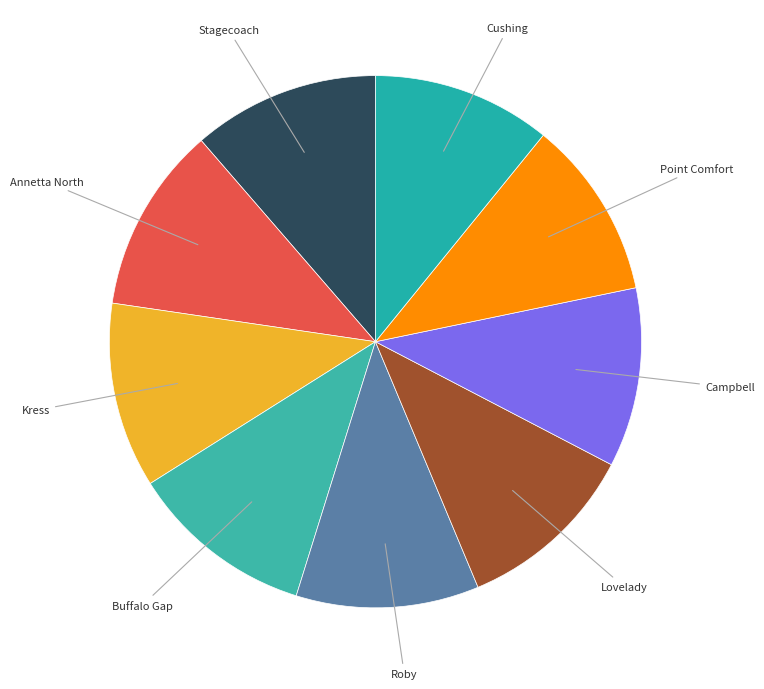

Approximately how many times larger is the value at Campbell compared to Kress?

1.0